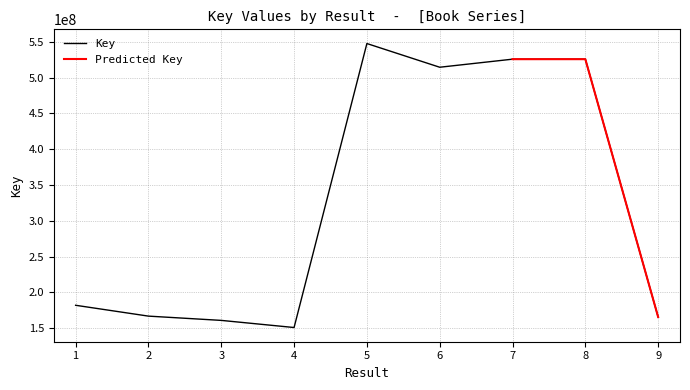

Reading left to right, extract all data points from this chart.

181981736	166833917	160862758	150899844	547740511	514613948	525883100	525884244	165551269